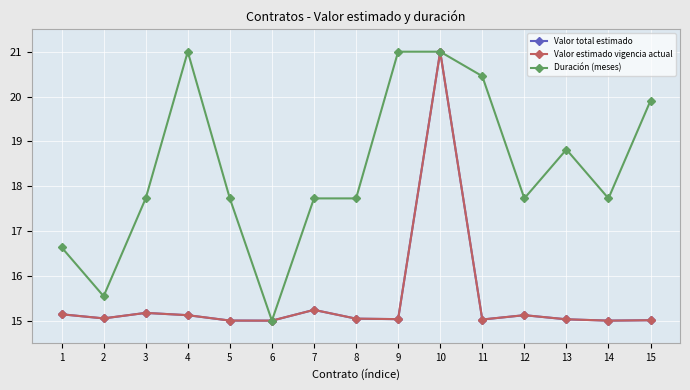

At which label does Valor total estimado reach its minimum?

6